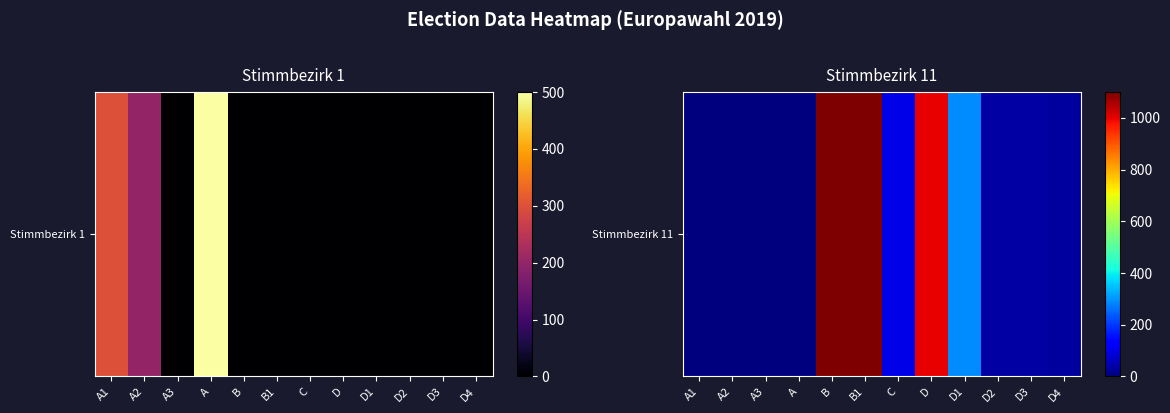

Which label corresponds to the largest value in the chart?

B